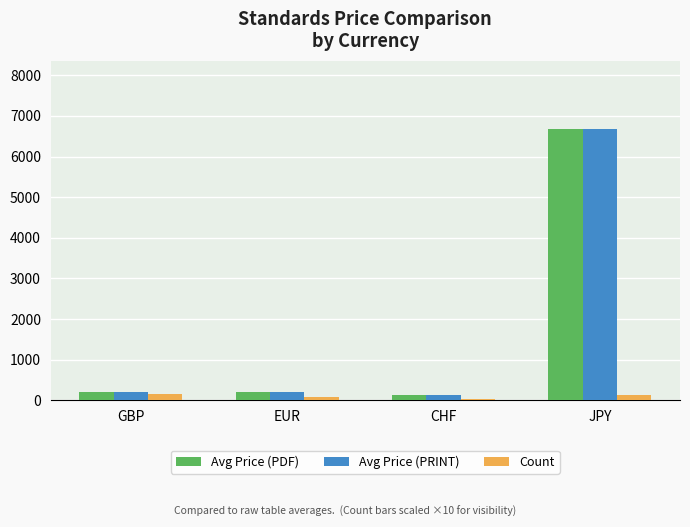

Which category has the highest value in the Avg Price (PRINT) series?

JPY